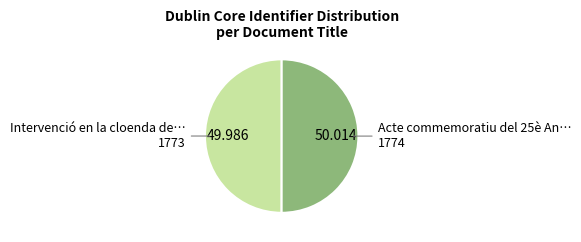

Count the number of slices in the pie.

2